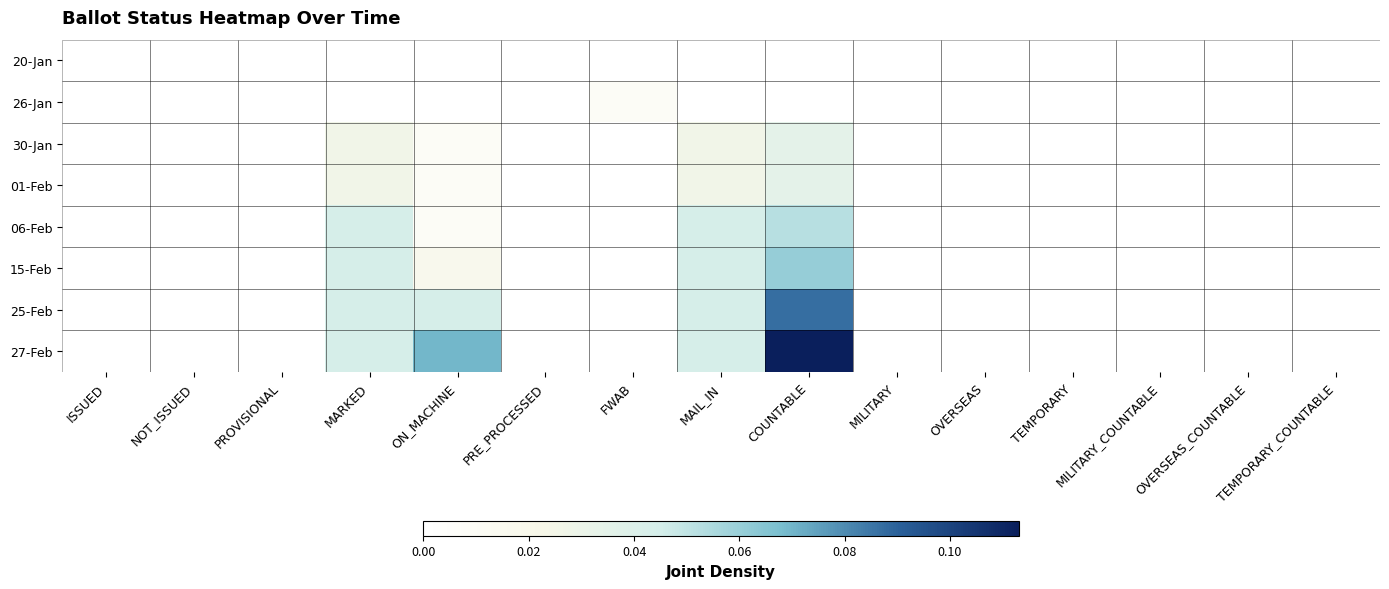

Rank the series by their maximum value, from highest to lowest.

27-Feb, 25-Feb, 15-Feb, 06-Feb, 30-Jan, 01-Feb, 26-Jan, 20-Jan